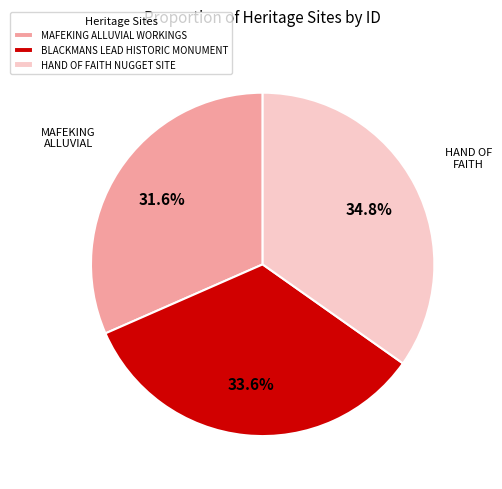

Rank the categories by value from highest to lowest.

HAND OF FAITH NUGGET SITE, BLACKMANS LEAD HISTORIC MONUMENT, MAFEKING ALLUVIAL WORKINGS